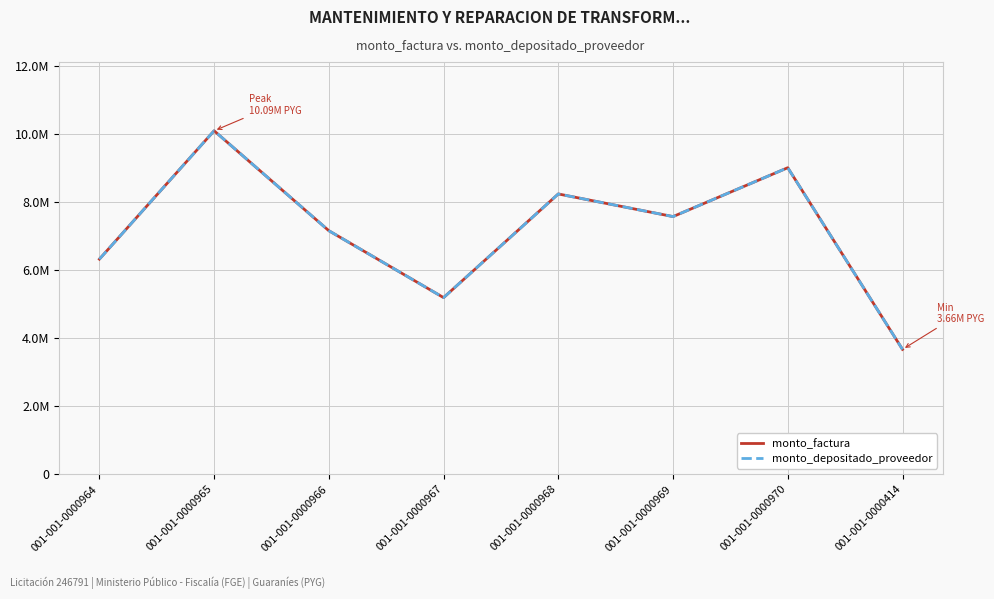

At how many categories does at least one series exceed 7766467?

3